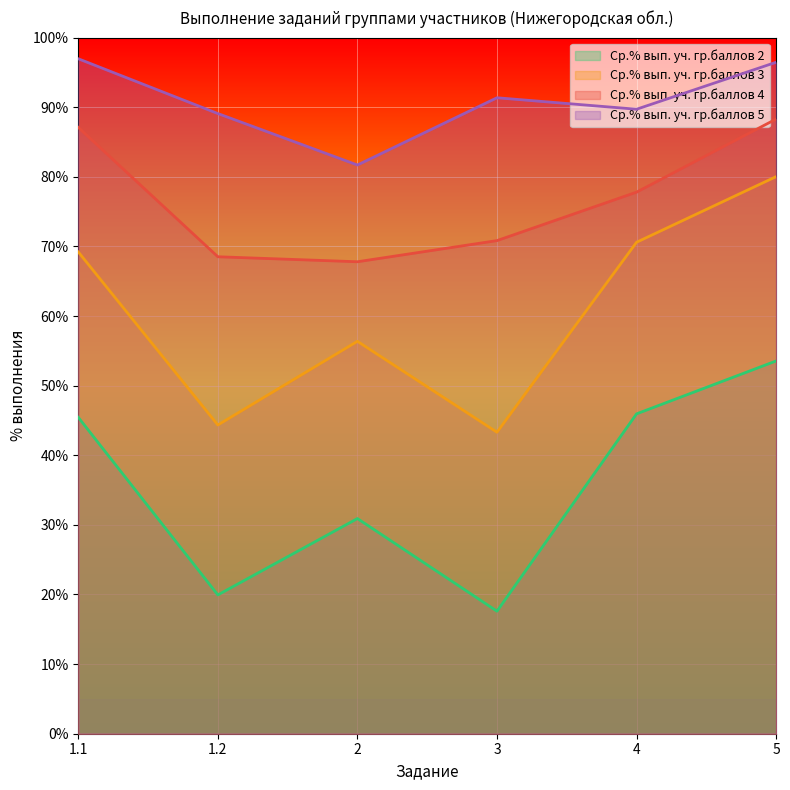

True or false: Ср.% вып. уч. гр.баллов 4 has more than 2 interior local peaks.

False